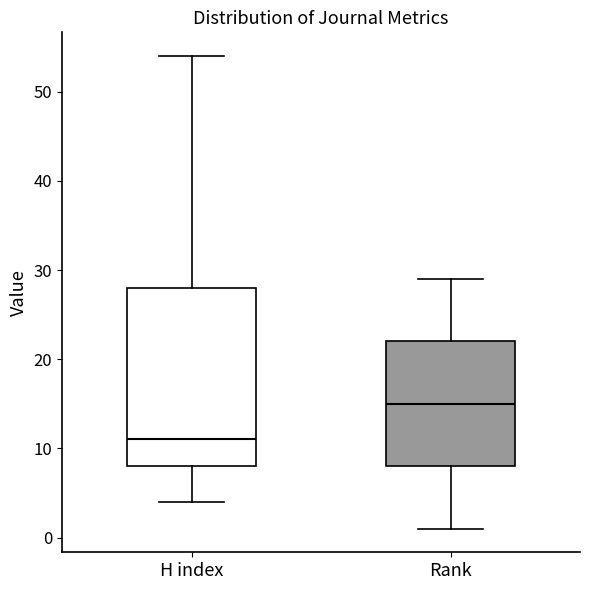

Reading left to right, read every box against the y-axis: the position of its median line, the range the box covers, and the ends of its whiskers. The values are not printed on the chart, so give them approximately, as read against the axis.

H index: median 11, box 8 to 28, whiskers 4 to 54
Rank: median 15, box 8 to 22, whiskers 1 to 29